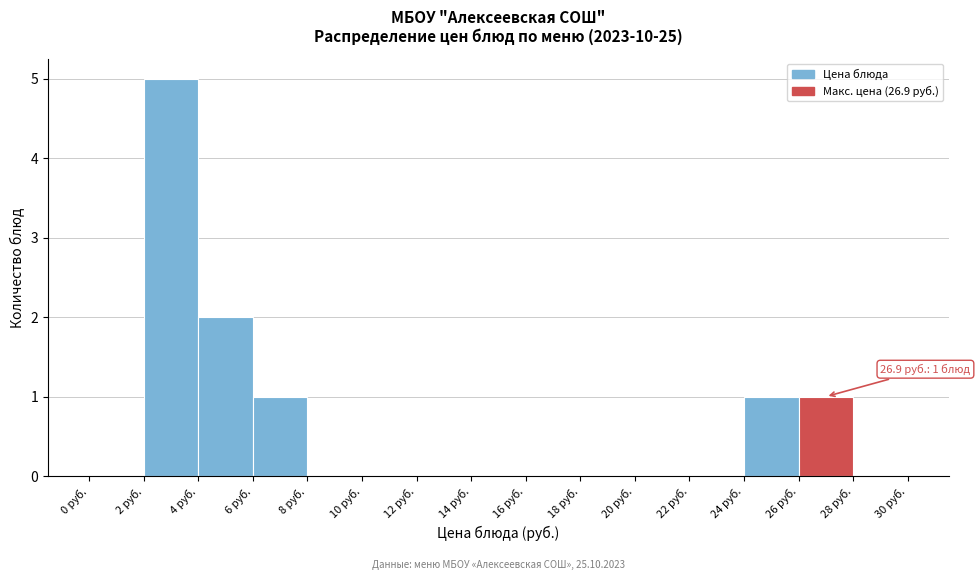

Which range on the x-axis has the tallest bar?

2 to 4